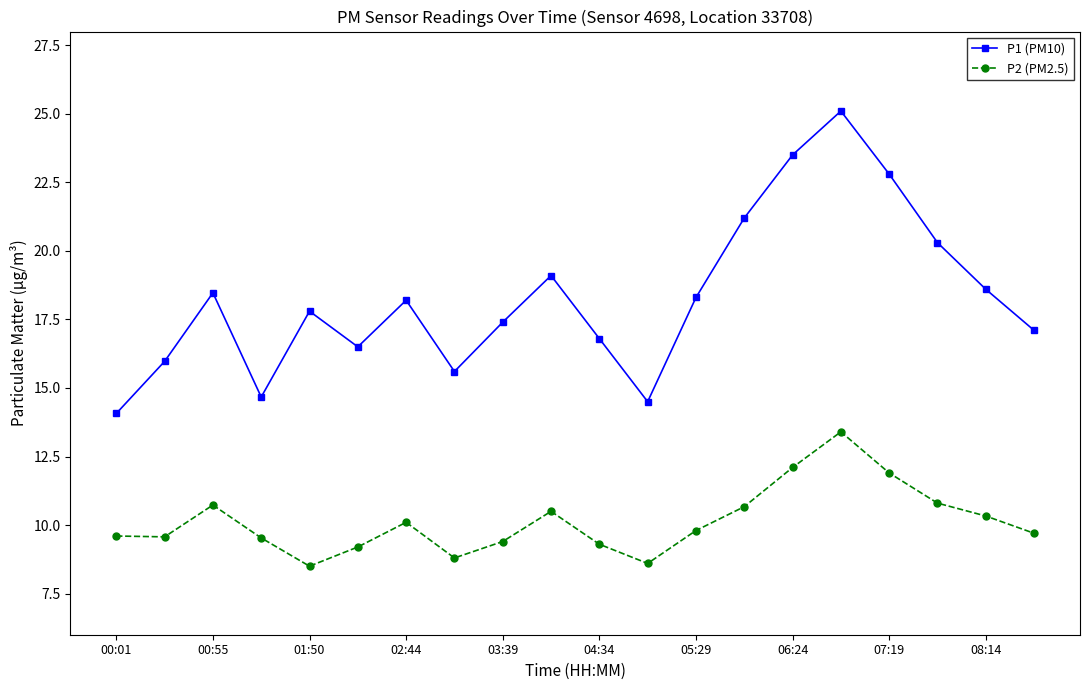

What is the minimum value shown in the chart?

8.5